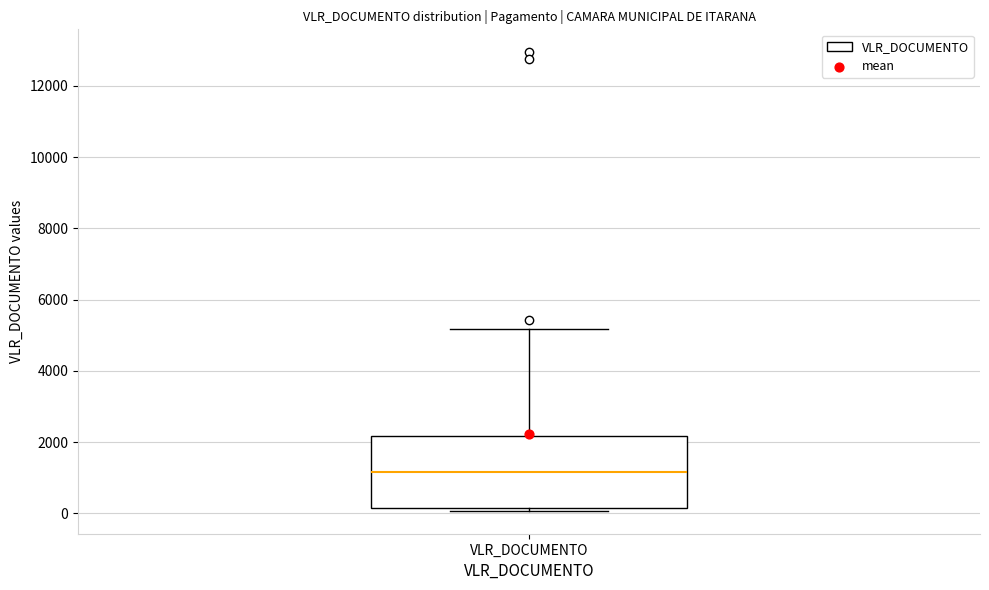

Read this box plot against the y-axis: the position of the median line, the range covered by the box, and the ends of both whiskers. The values are not printed on the chart, so give them approximately, as read against the axis.

median 1200, box 200 to 2200, whiskers 0 to 5200